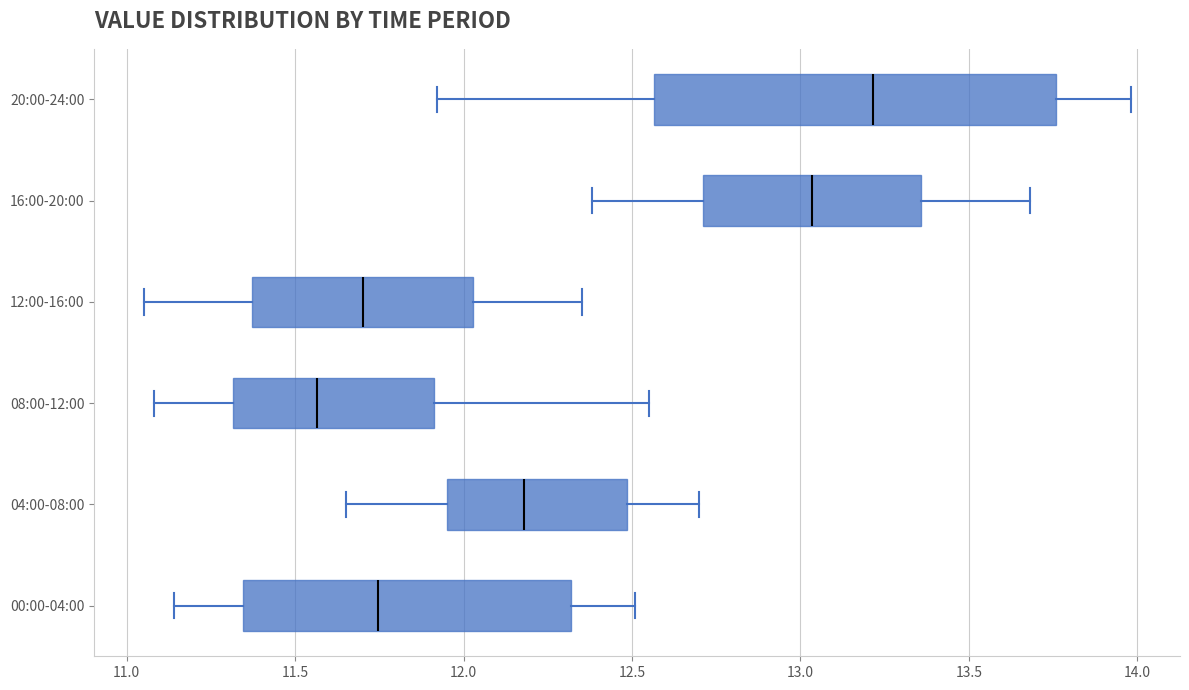

Reading bottom to top, transcribe this box plot: for each box, give where its median line is, the range the box spans, and where its two whiskers end, as read against the x-axis. The values are not printed on the chart, so give them approximately, as read against the axis.

00:00-04:00: median 11.75, box 11.35 to 12.30, whiskers 11.15 to 12.50
04:00-08:00: median 12.20, box 11.95 to 12.50, whiskers 11.65 to 12.70
08:00-12:00: median 11.55, box 11.30 to 11.90, whiskers 11.10 to 12.55
12:00-16:00: median 11.70, box 11.35 to 12.05, whiskers 11.05 to 12.35
16:00-20:00: median 13.05, box 12.70 to 13.35, whiskers 12.40 to 13.70
20:00-24:00: median 13.20, box 12.55 to 13.75, whiskers 11.90 to 14.00